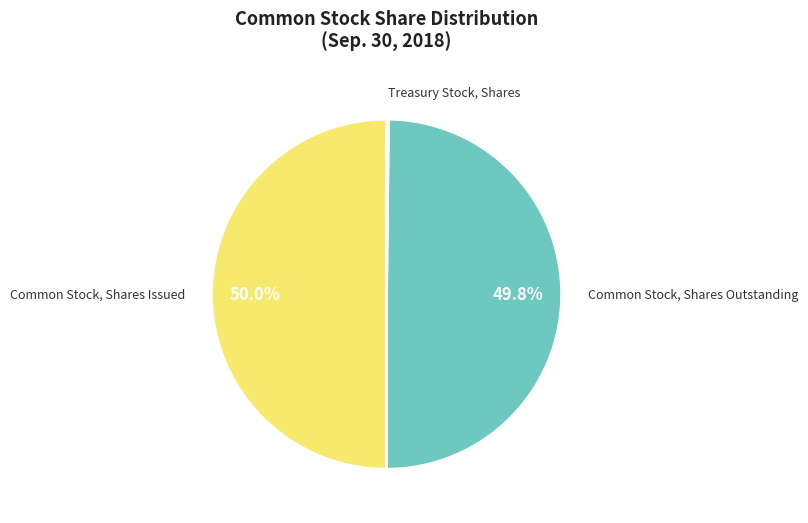

What is the smallest slice in the pie chart?

Treasury Stock, Shares